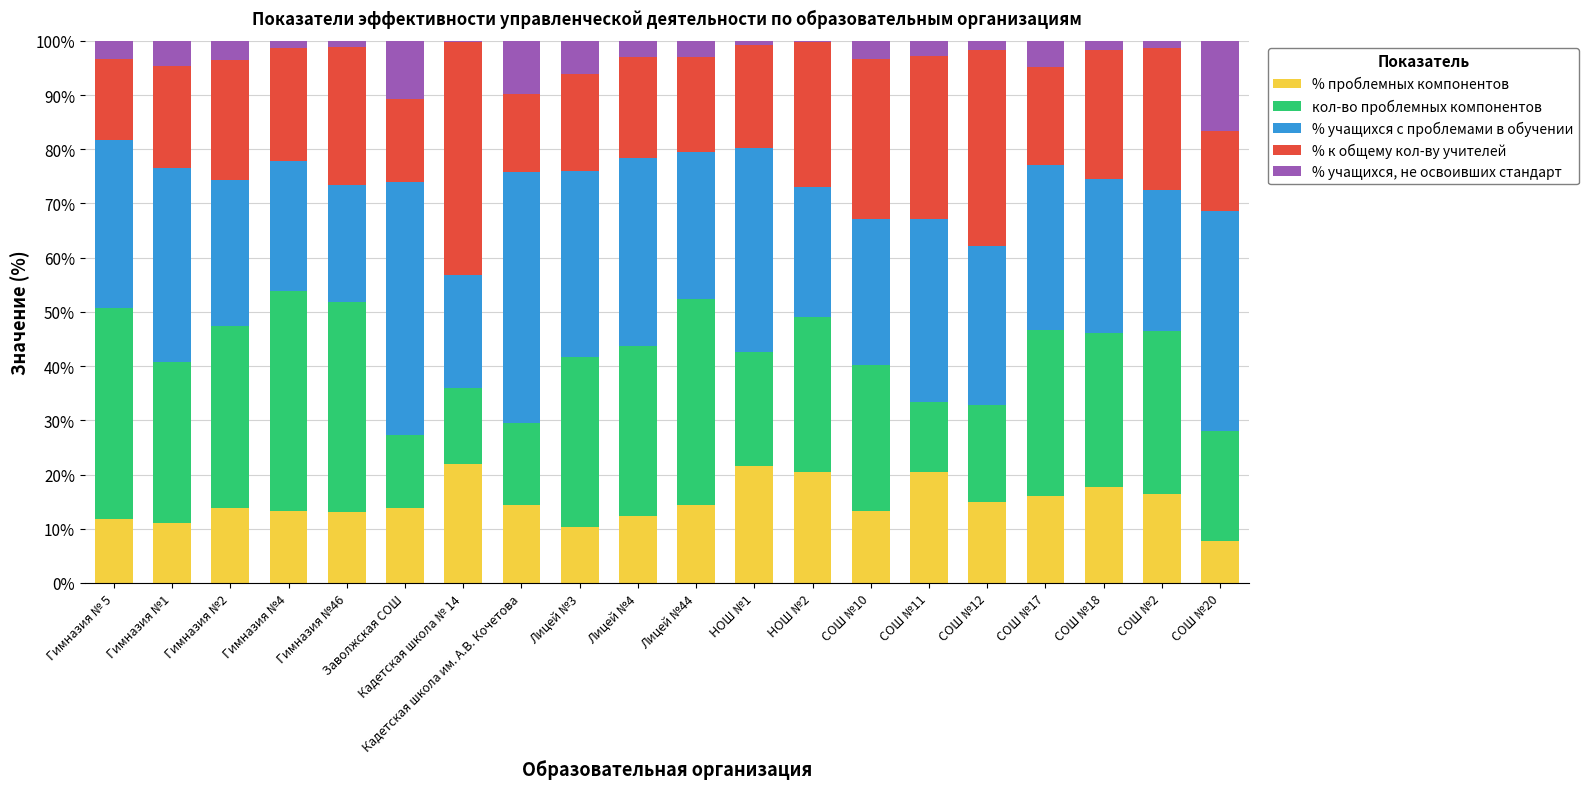

Is it true that % проблемных компонентов equals 38.9 at Кадетская школа № 14?

False